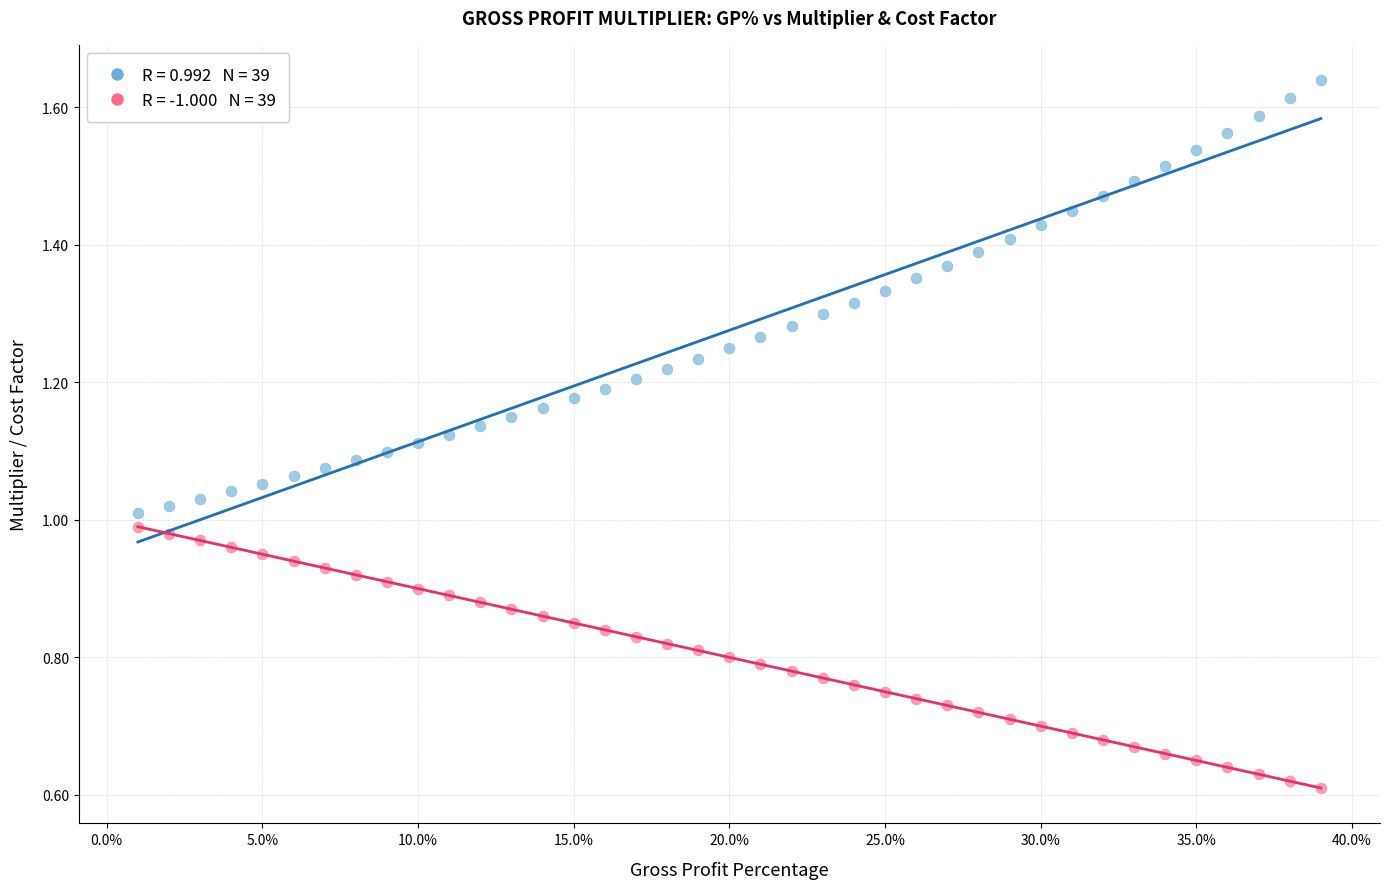

Across all data points, what is the range of X values (max minus min)?

0.4